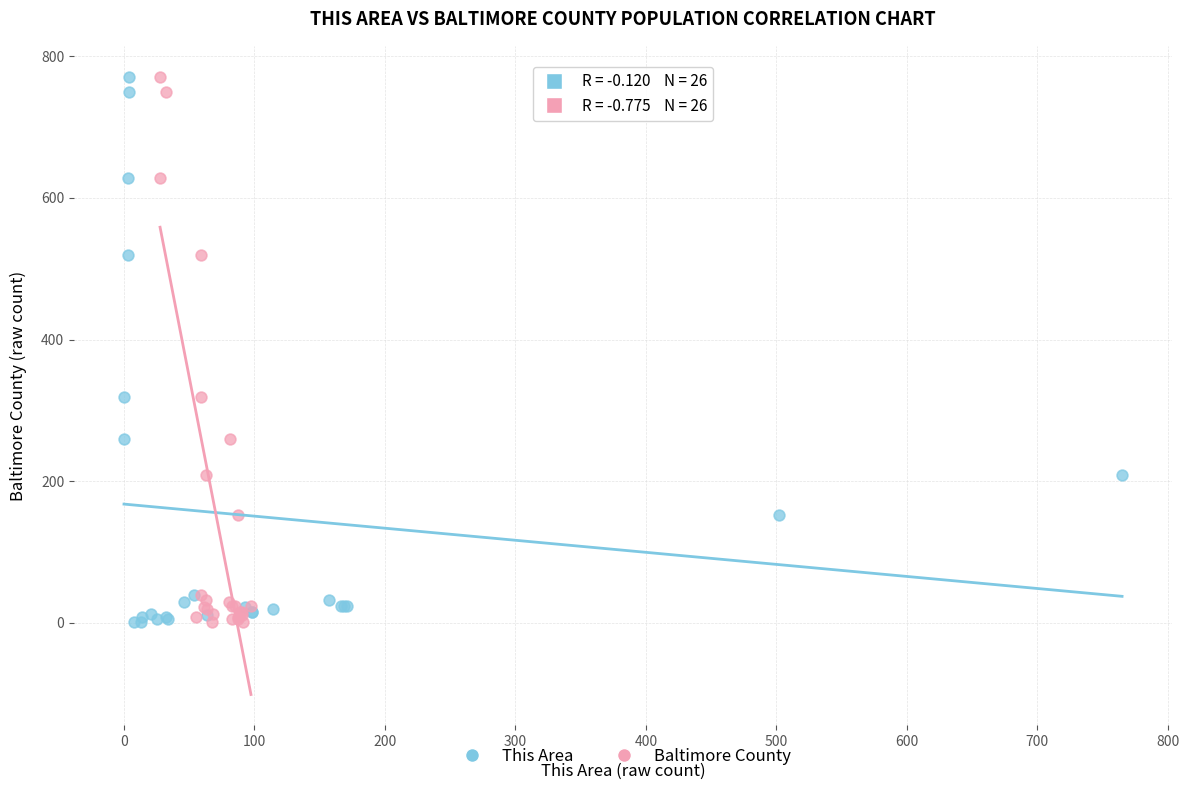

What are all the series names shown in the legend?

This Area, Baltimore County